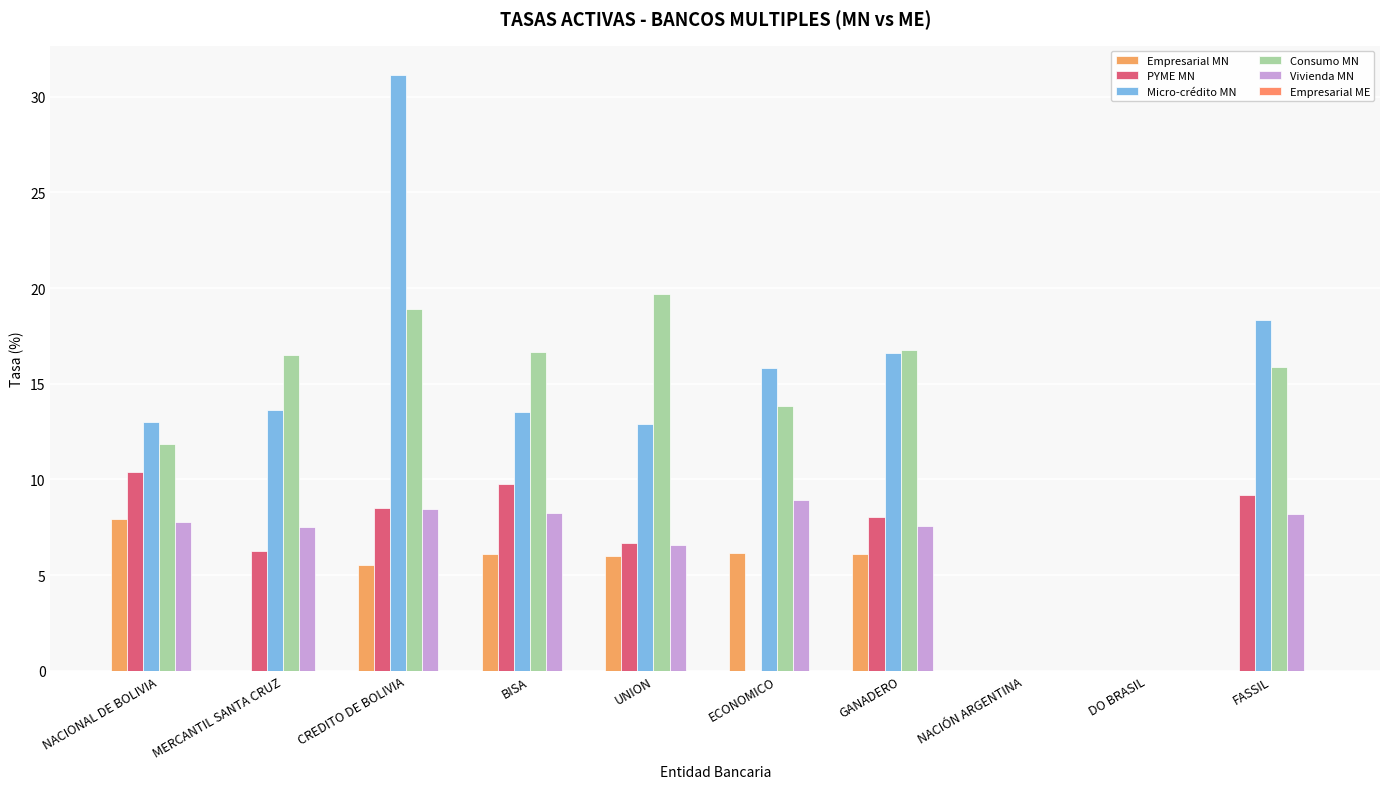

Which series has the widest spread of values?

Micro-crédito MN